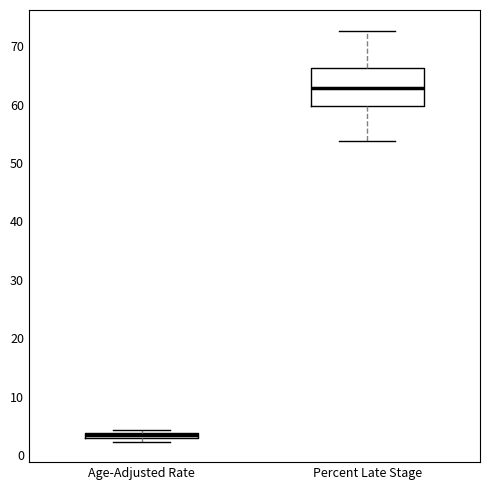

Which box has the lowest median line?

Age-Adjusted Rate